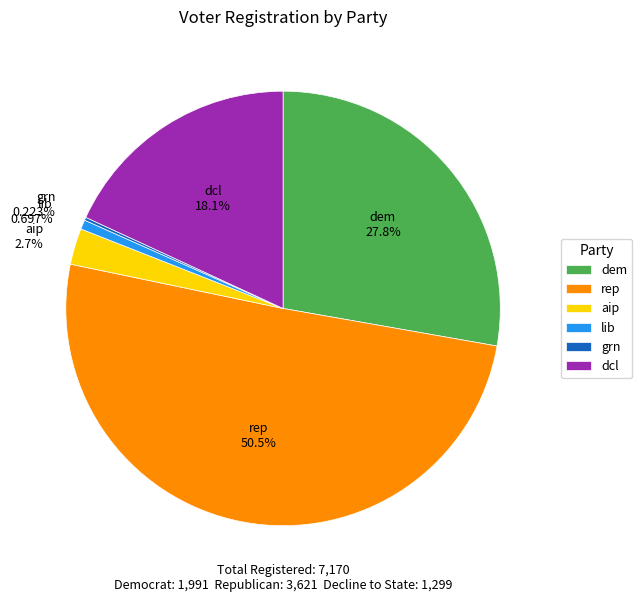

Combined, do lib and dcl account for over 50%?

No